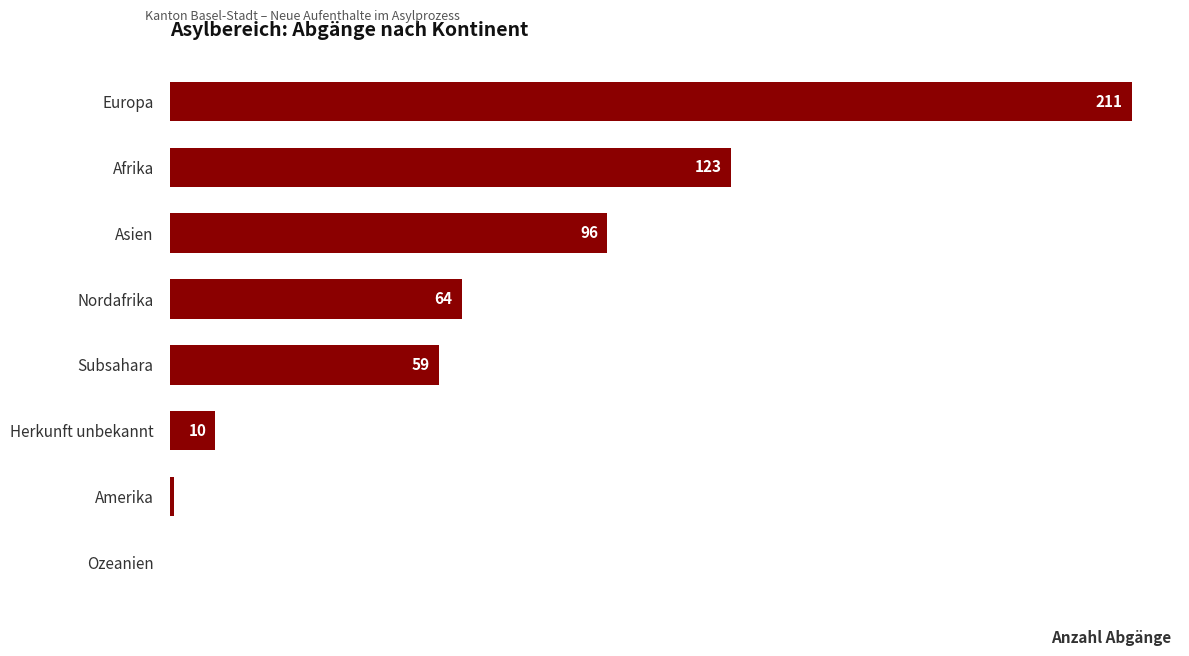

Between Amerika and Nordafrika, which is larger?

Nordafrika